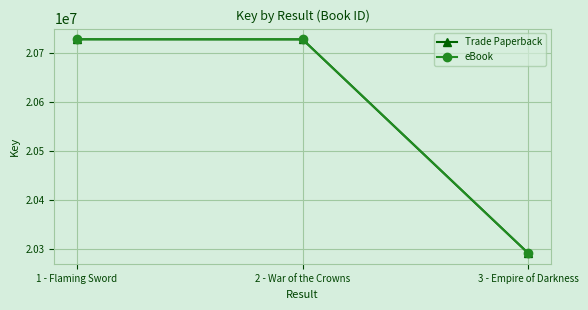

Is the value of Trade Paperback at 3 - Empire of Darkness greater than the value of eBook at 3 - Empire of Darkness?

No